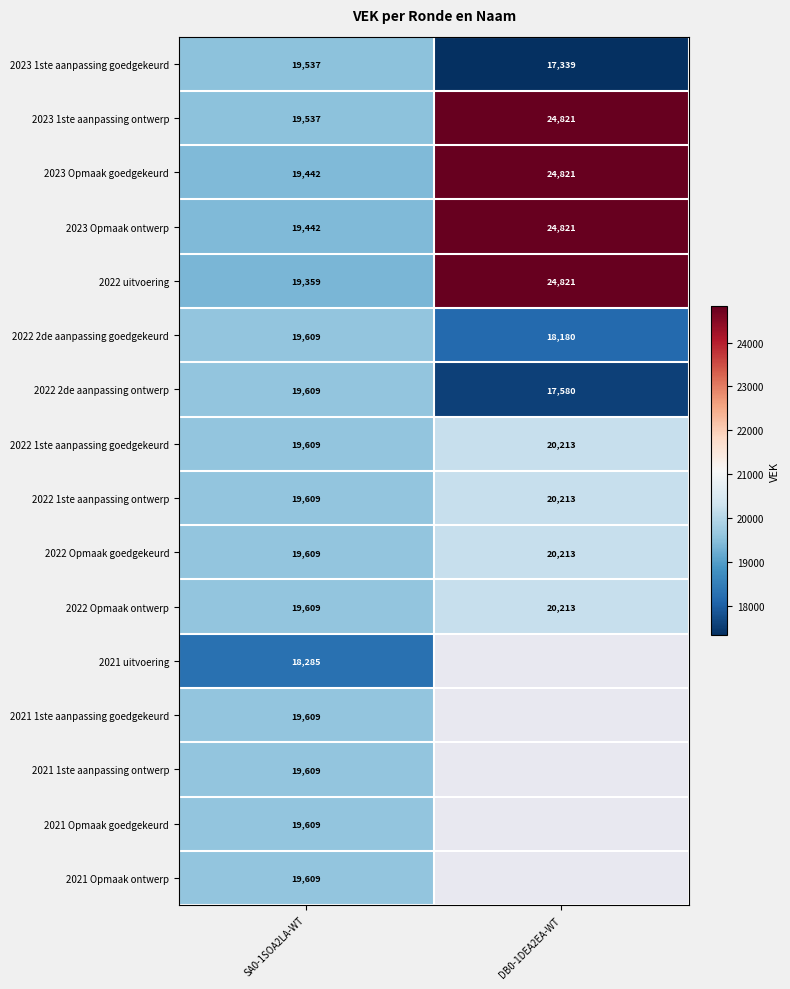

How many values in the 2023 Opmaak ontwerp series are below 24821?

1